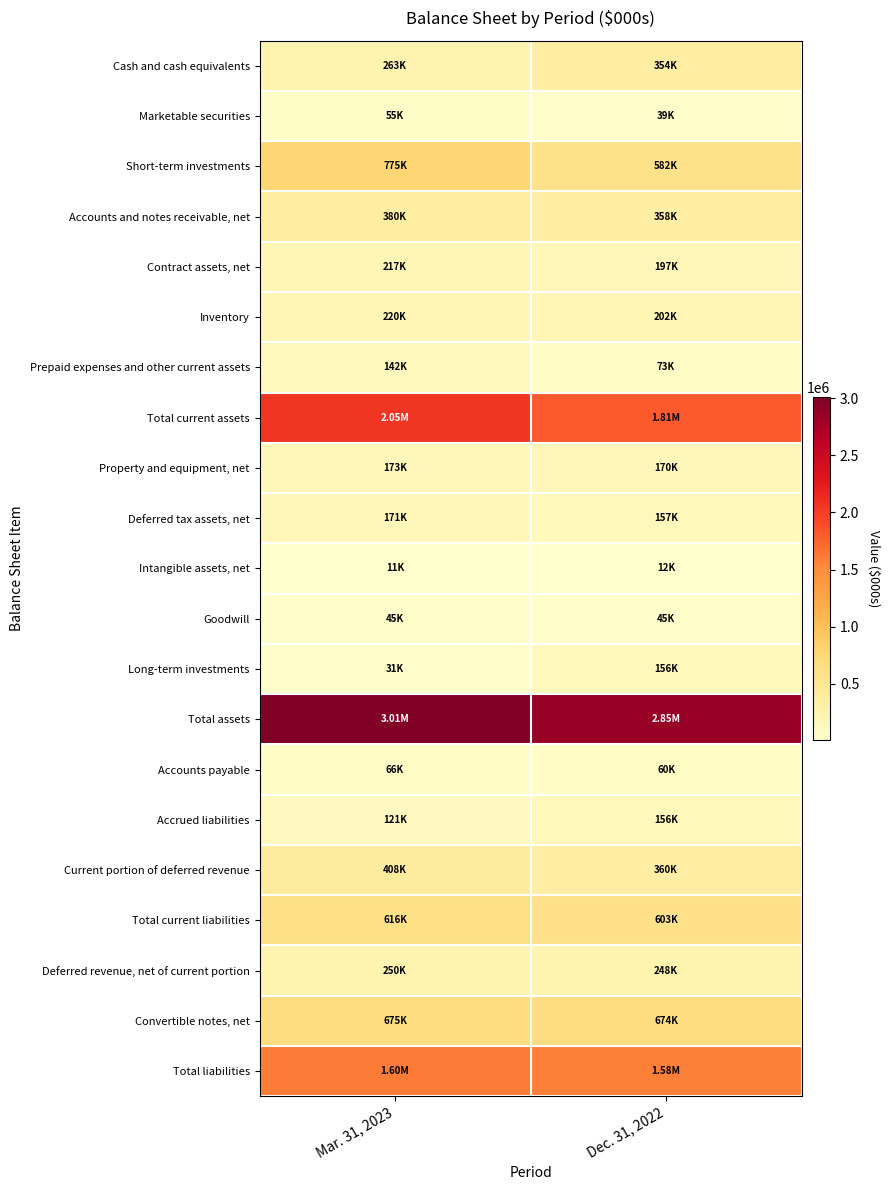

Which label corresponds to the smallest value in the chart?

Mar. 31, 2023